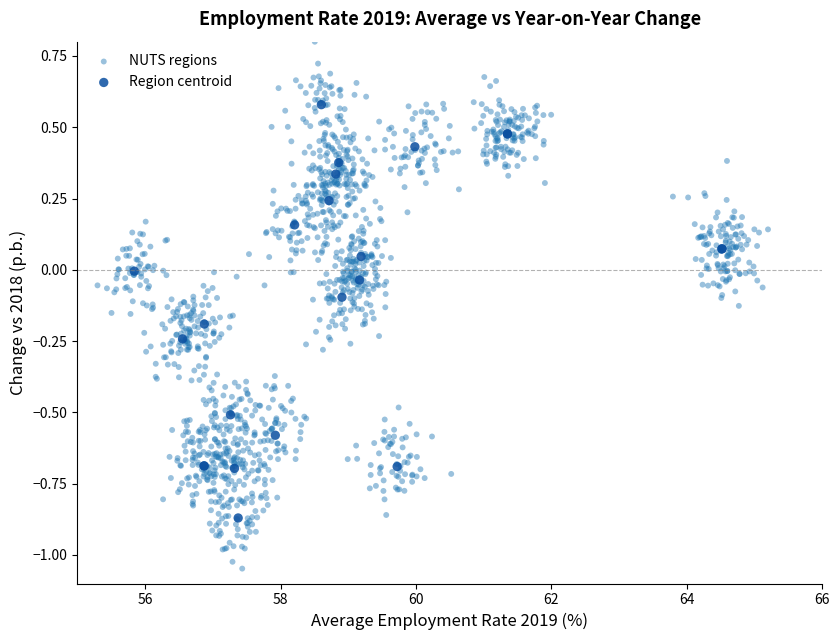

Which series reaches the minimum Y coordinate?

NUTS regions